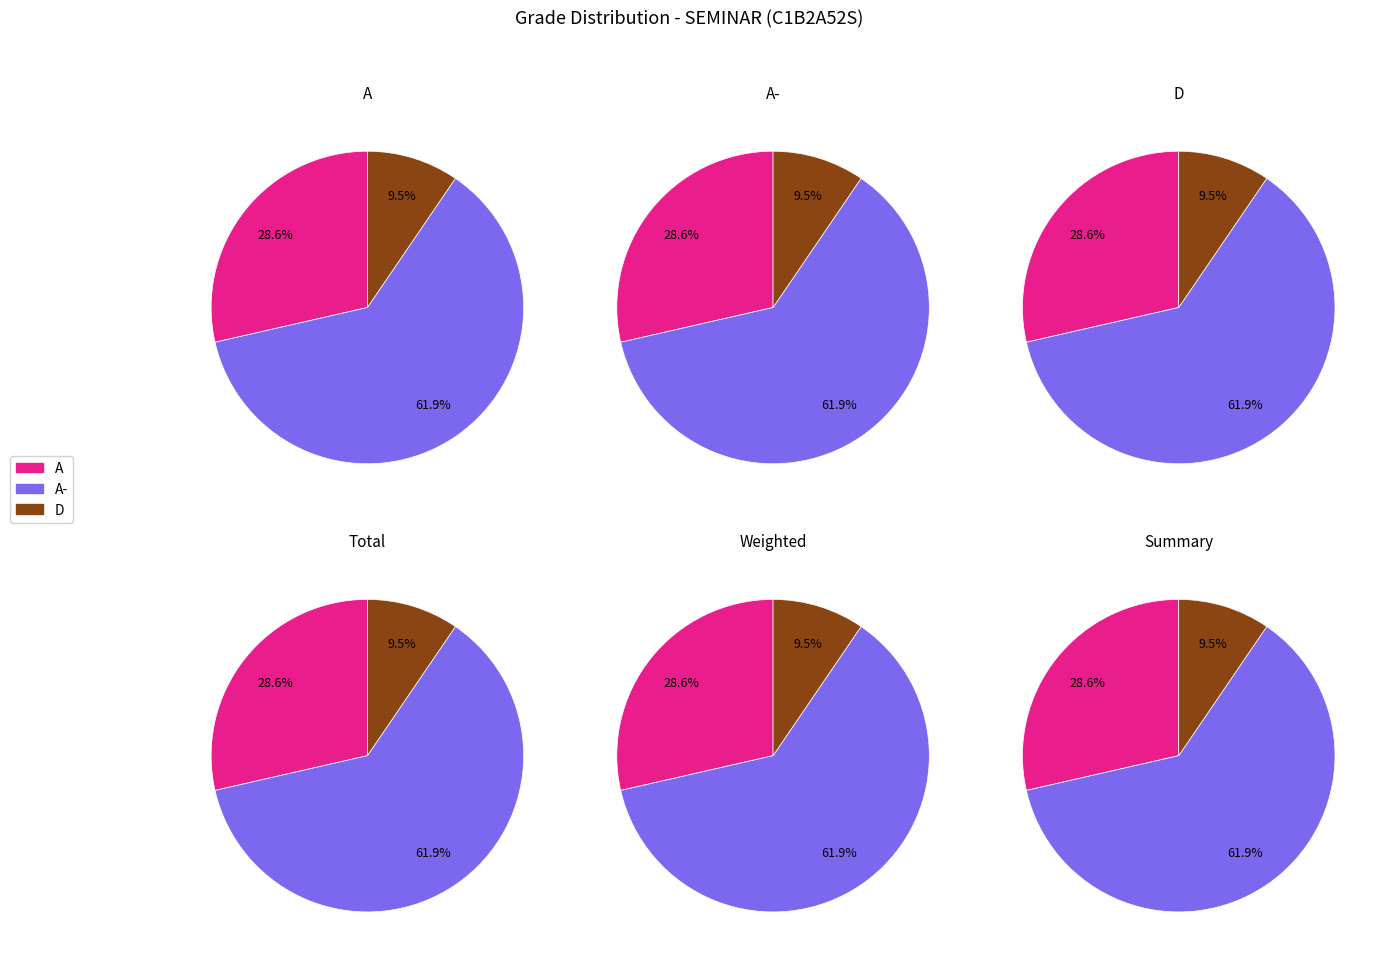

Does A- account for over 50% of the chart?

Yes